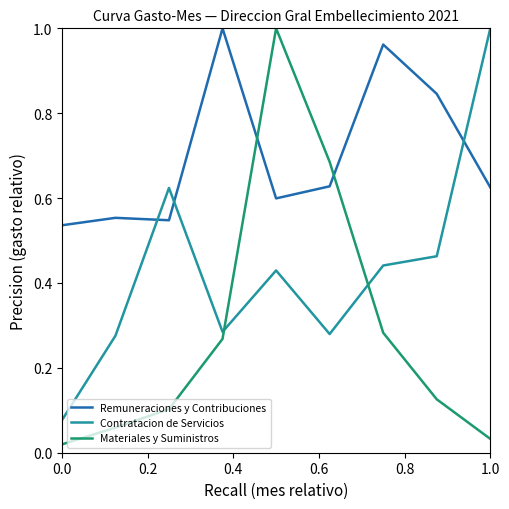

Which series has the largest total across all categories?

Remuneraciones y Contribuciones